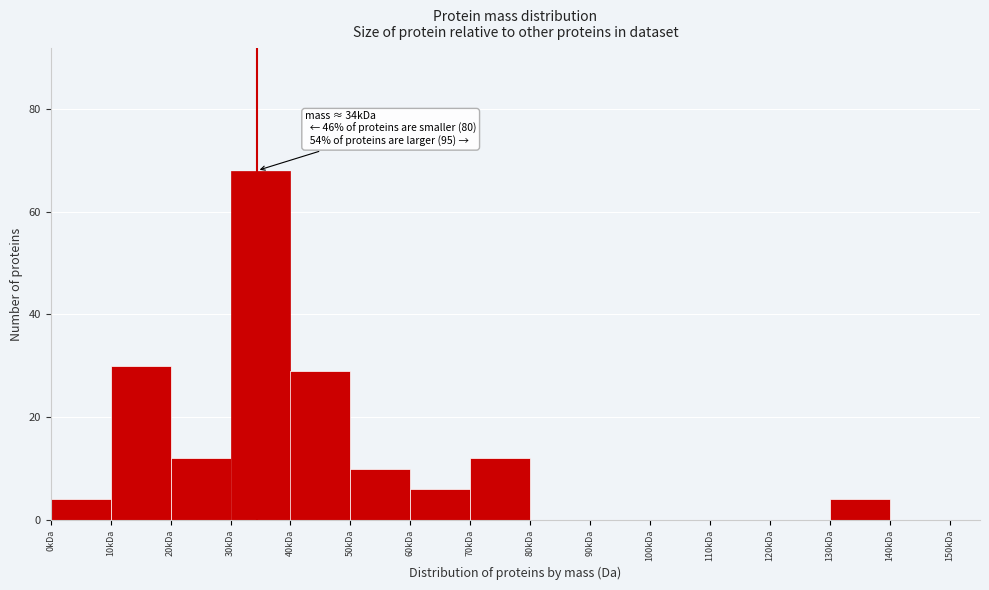

Reading left to right, what are all the values shown in this chart?

0kDa=4	10kDa=30	20kDa=12	30kDa=68	40kDa=29	50kDa=10	60kDa=6	70kDa=12	80kDa=0	90kDa=0	100kDa=0	110kDa=0	120kDa=0	130kDa=4	140kDa=0	150kDa=0